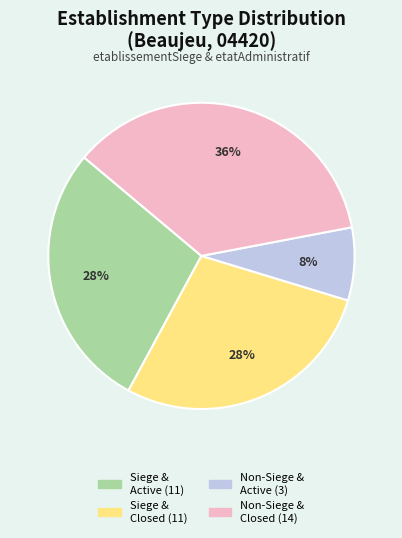

How many segments does this pie chart have?

4